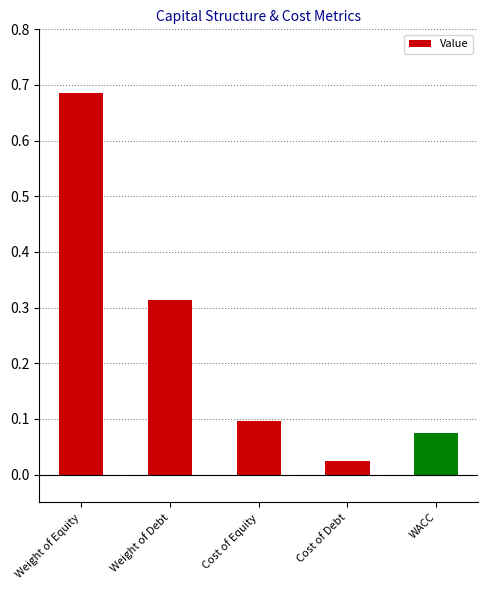

Where is the data nearest to the value 0?

Cost of Debt